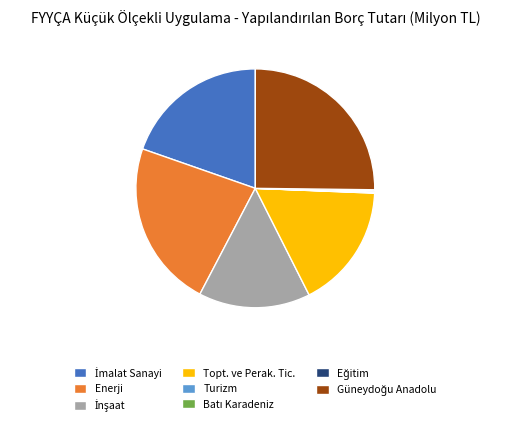

True or false: Topt. ve Perak. Tic. accounts for 17% of the total.

True